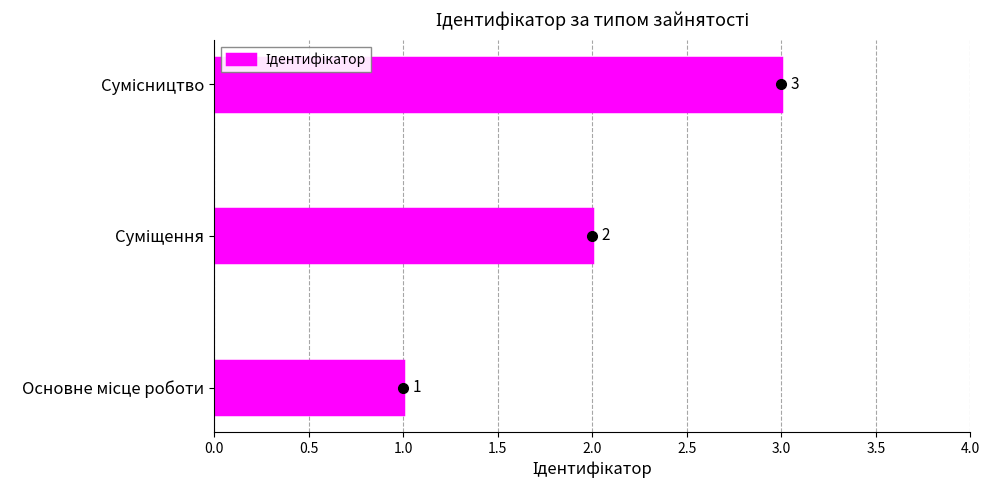

What is the maximum value shown in the chart?

3